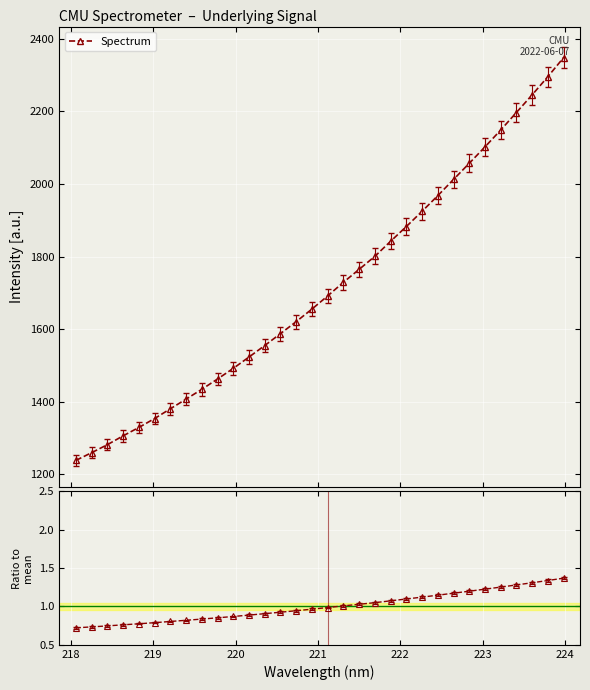

What is the value of the Spectrum point at the 15th from the left?

1620.4